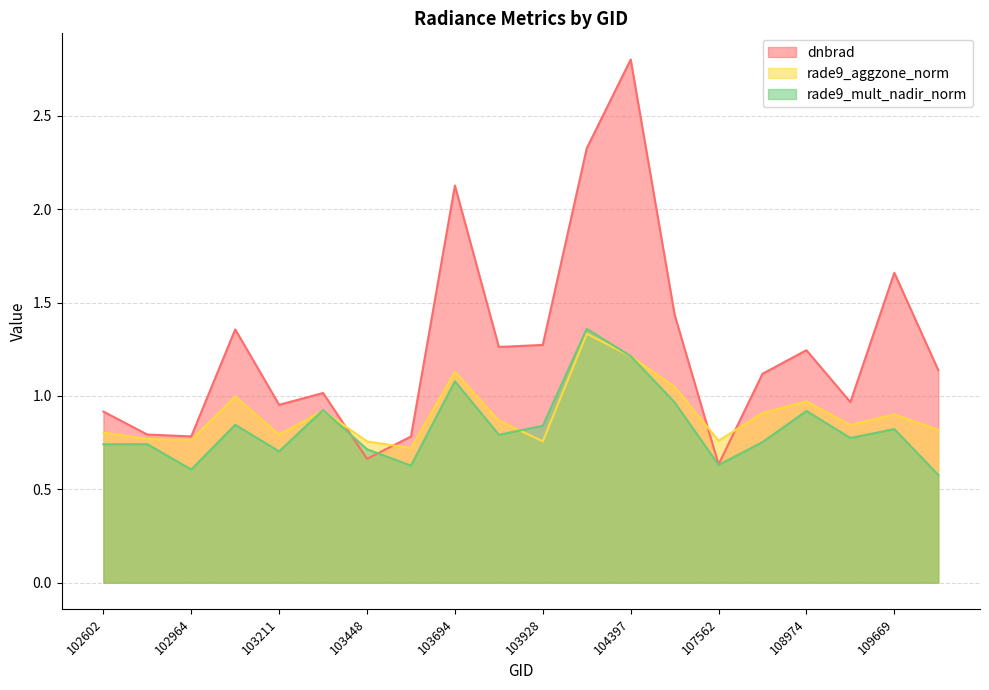

What is the value of the rade9_mult_nadir_norm point at the 20th from the left?

0.6